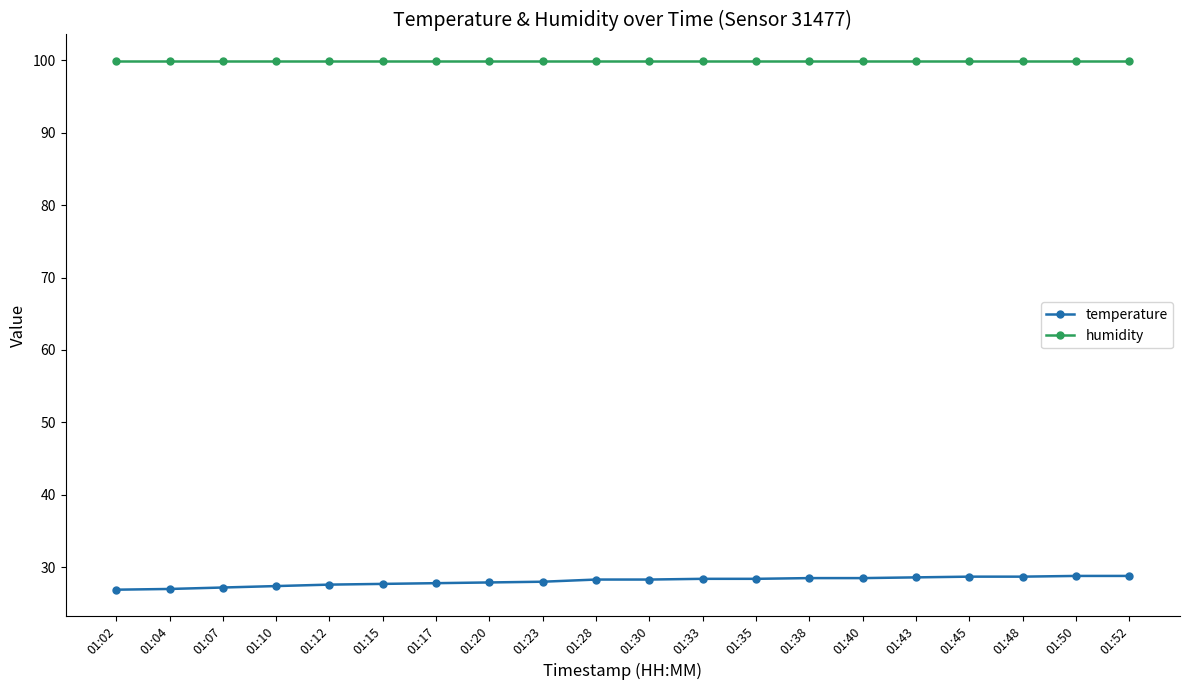

What is the total value across all series at 01:38?

128.4